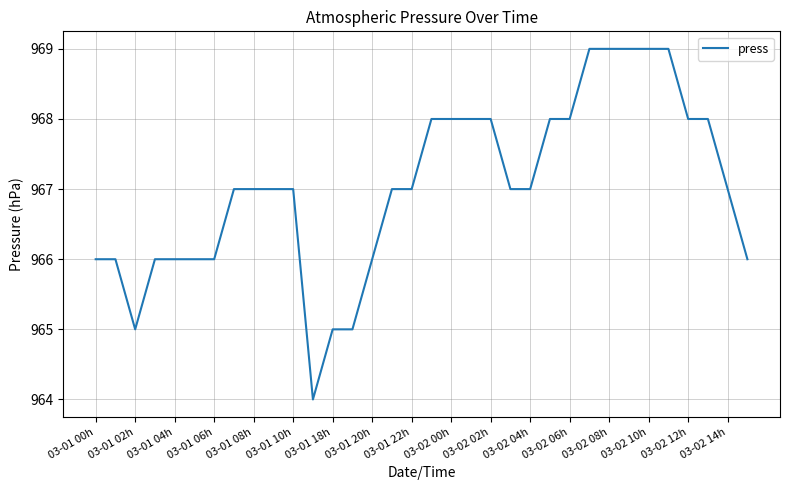

What is the minimum value shown in the chart?

964